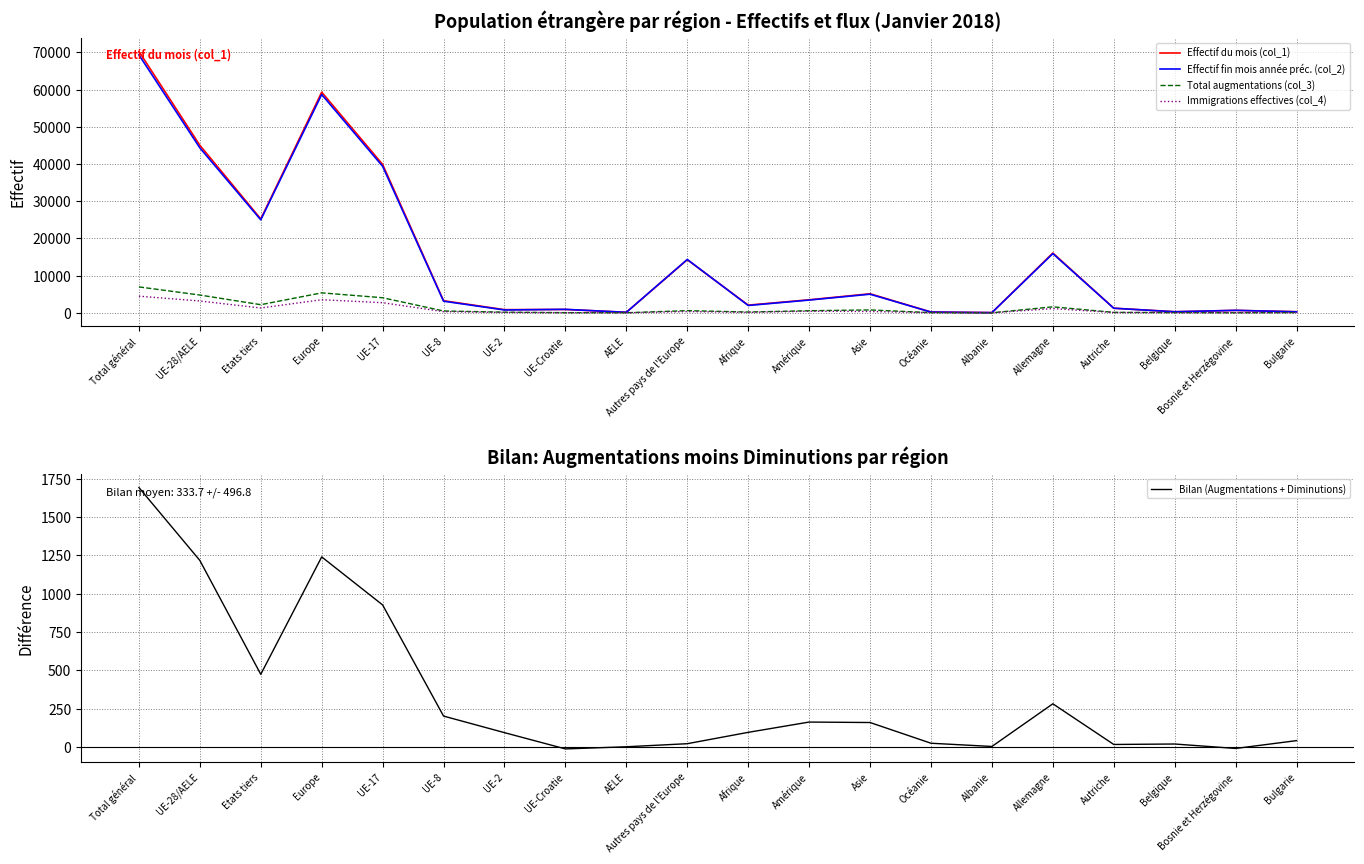

Reading left to right, list all the values displayed in this chart.

Effectif du mois (col_1): Total général=70265	UE-28/AELE=45035	Etats tiers=25230	Europe=59311	UE-17=39893	UE-8=3250	UE-2=847	UE-Croatie=908	AELE=137	Autres pays de l'Europe=14276	Afrique=2067	Amérique=3503	Asie=5118	Océanie=217	Albanie=57	Allemagne=16072	Autriche=1238	Belgique=292	Bosnie et Herzégovine=655	Bulgarie=300
Effectif fin mois année préc. (col_2): Total général=69339	UE-28/AELE=44344	Etats tiers=24995	Europe=58687	UE-17=39381	UE-8=3125	UE-2=768	UE-Croatie=935	AELE=135	Autres pays de l'Europe=14343	Afrique=1974	Amérique=3431	Asie=5010	Océanie=197	Albanie=51	Allemagne=15915	Autriche=1233	Belgique=281	Bosnie et Herzégovine=668	Bulgarie=266
Total augmentations (col_3): Total général=6966	UE-28/AELE=4781	Etats tiers=2185	Europe=5366	UE-17=4055	UE-8=496	UE-2=171	UE-Croatie=42	AELE=17	Autres pays de l'Europe=585	Afrique=214	Amérique=558	Asie=778	Océanie=46	Albanie=6	Allemagne=1613	Autriche=121	Belgique=61	Bosnie et Herzégovine=19	Bulgarie=65
Immigrations effectives (col_4): Total général=4476	UE-28/AELE=3178	Etats tiers=1298	Europe=3519	UE-17=2720	UE-8=318	UE-2=102	UE-Croatie=25	AELE=13	Autres pays de l'Europe=341	Afrique=126	Amérique=432	Asie=355	Océanie=41	Albanie=4	Allemagne=1137	Autriche=81	Belgique=53	Bosnie et Herzégovine=10	Bulgarie=43
Bilan (Augmentations + Diminutions): Total général=1692	UE-28/AELE=1217	Etats tiers=475	Europe=1240	UE-17=927	UE-8=203	UE-2=95	UE-Croatie=-11	AELE=3	Autres pays de l'Europe=23	Afrique=97	Amérique=164	Asie=161	Océanie=26	Albanie=5	Allemagne=283	Autriche=18	Belgique=21	Bosnie et Herzégovine=-8	Bulgarie=43